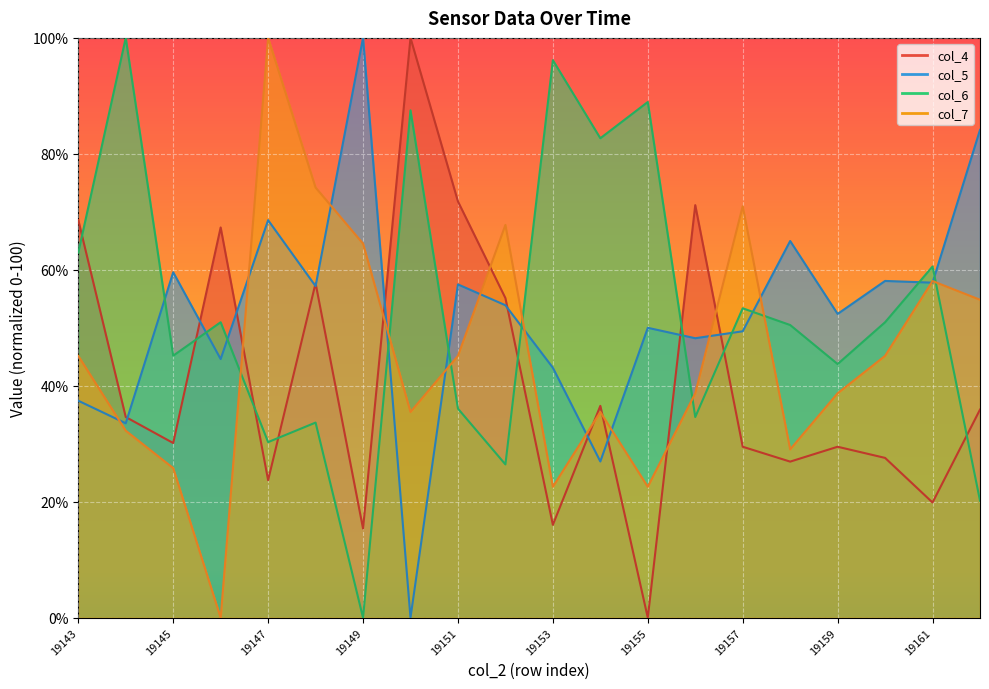

The value of col_7 at 19154 is 35.5. True or false?

True